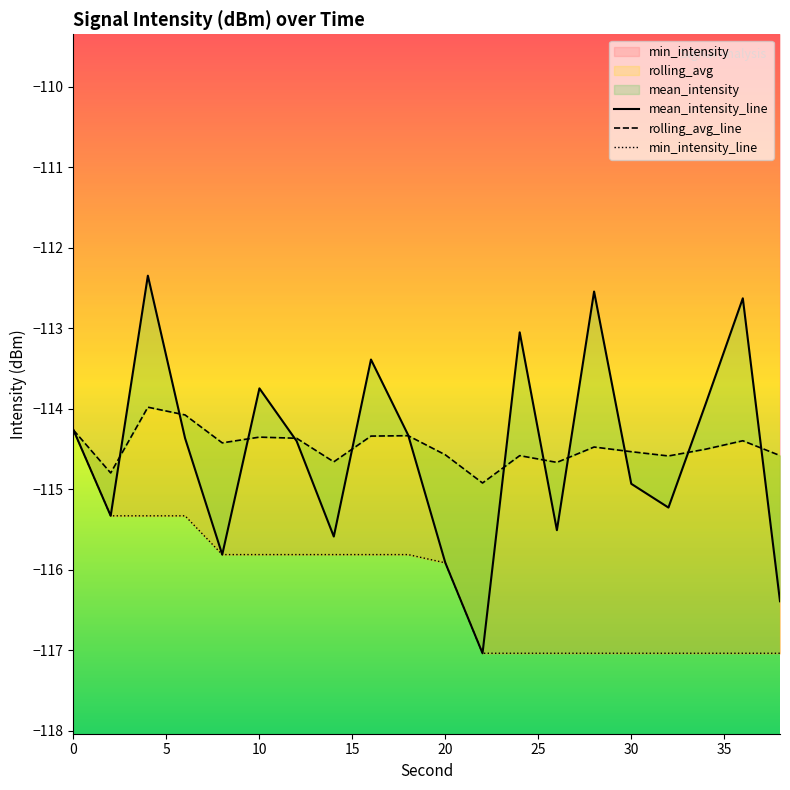

Which series changed the most between 16 and 28?

min_intensity